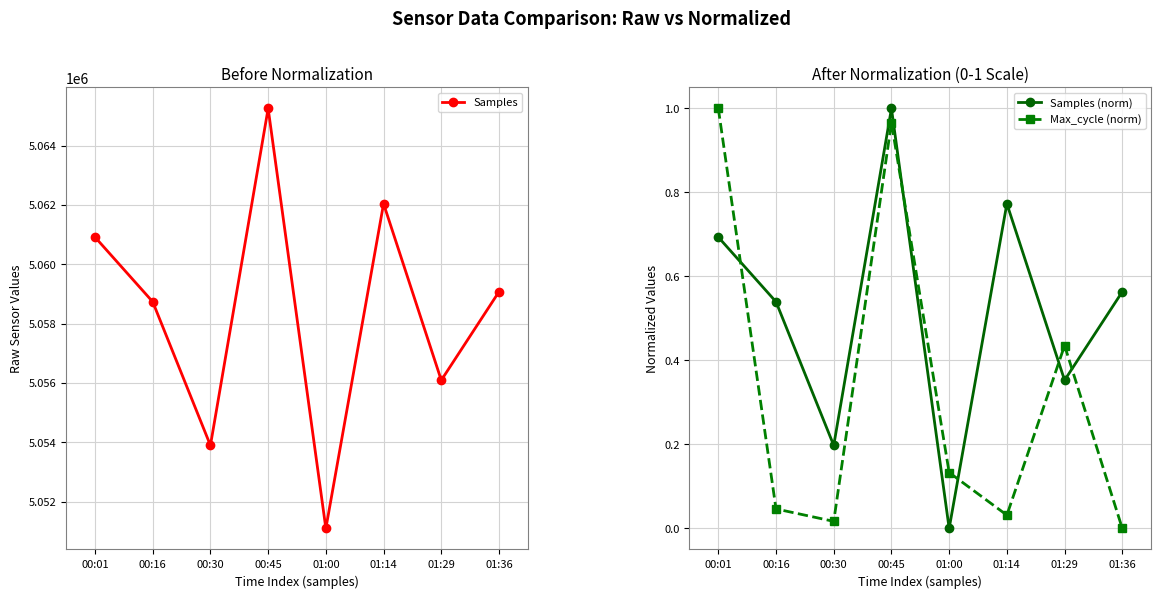

What is the label of the 6th point from the left?

01:14